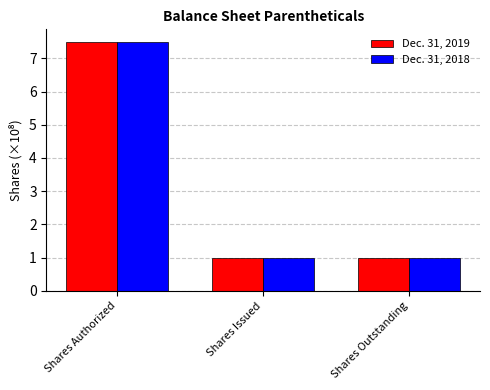

What is the total value across all series at Shares Outstanding?

2.0